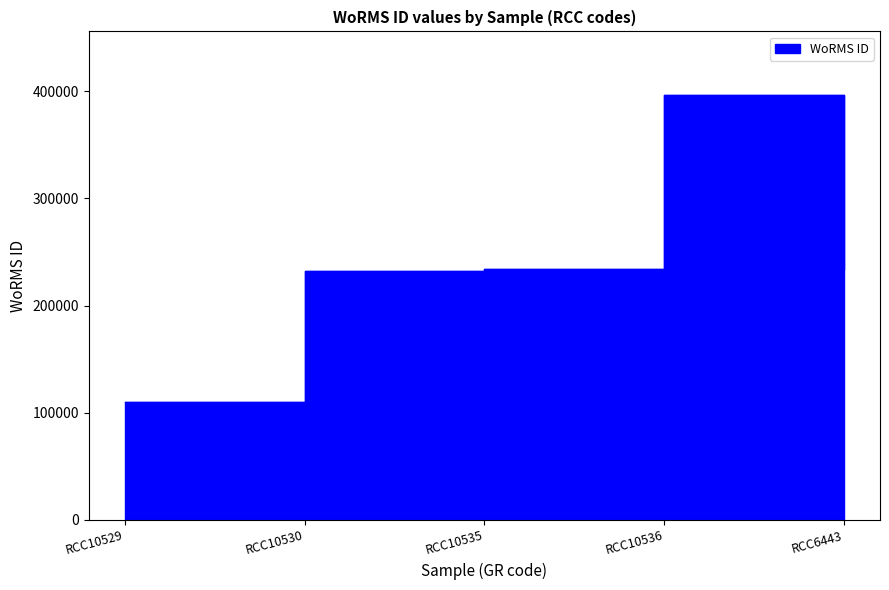

Is it true that the value at RCC10530 is 327601?

False